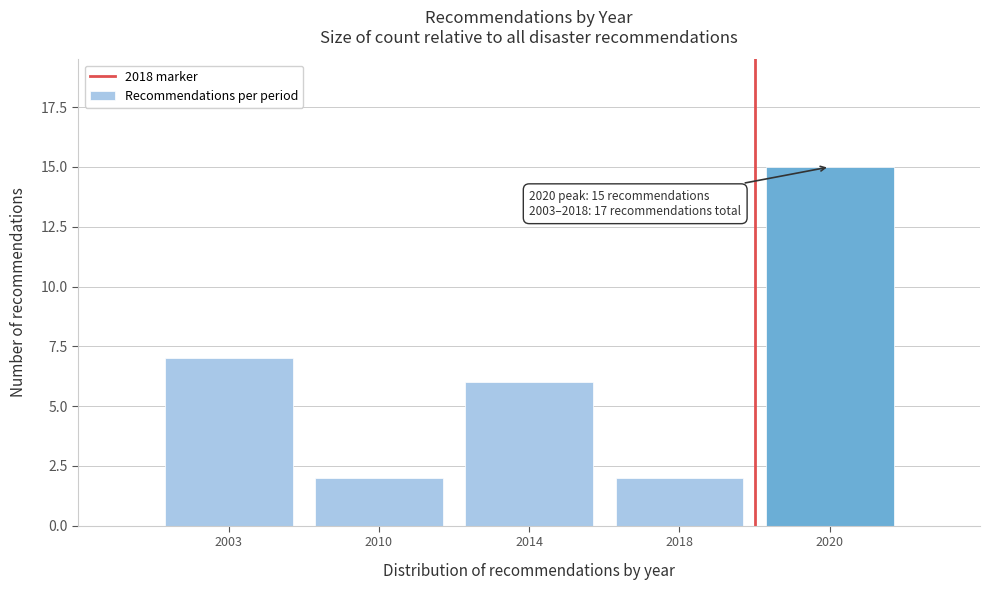

Reading right to left, extract all data points from this chart.

15	2	6	2	7